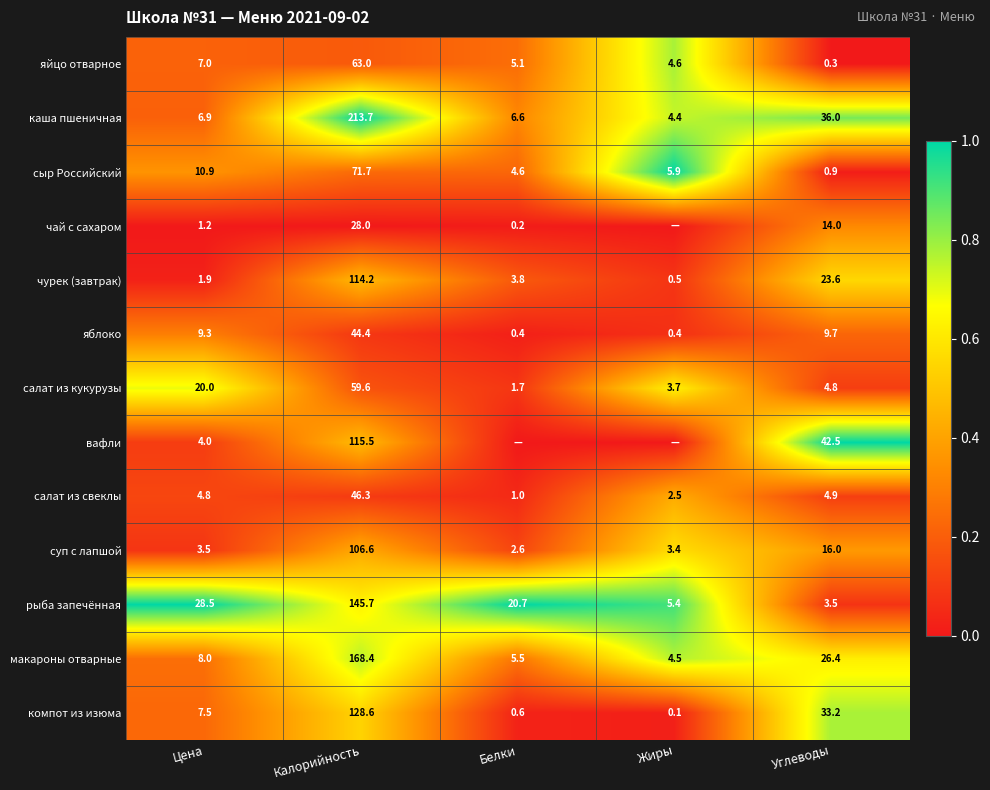

What is the difference between the салат из кукурузы values at Цена and Белки?

18.3